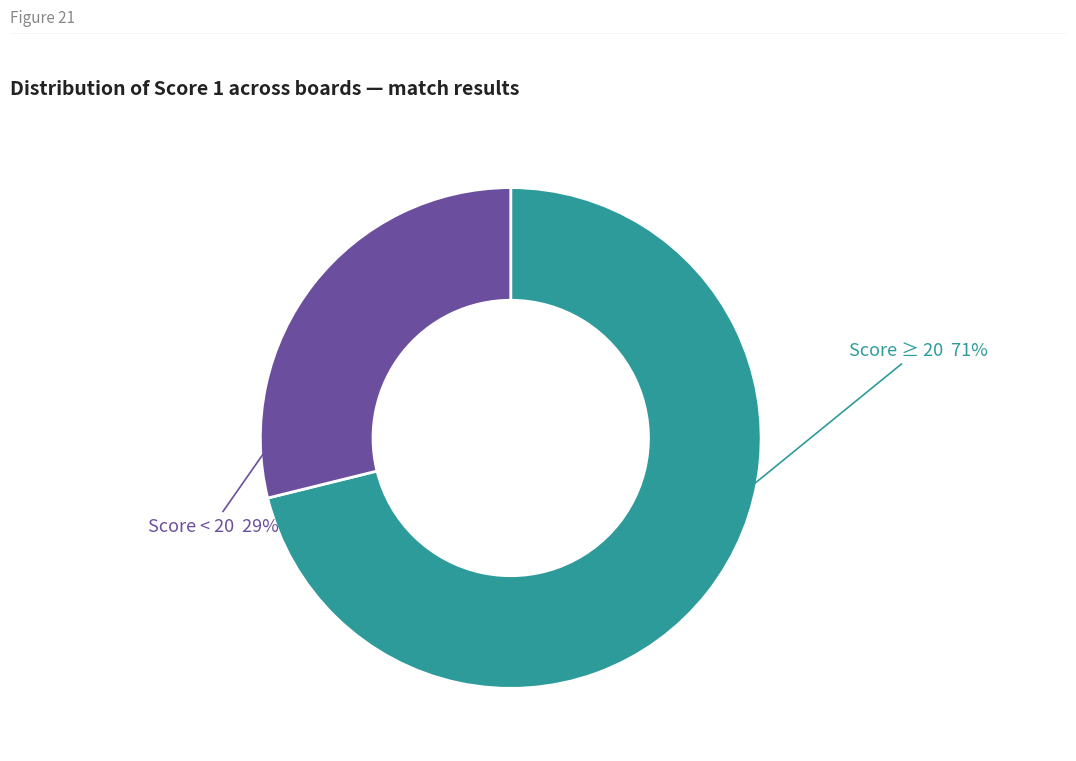

To the nearest percent, what is the average slice percentage?

50%